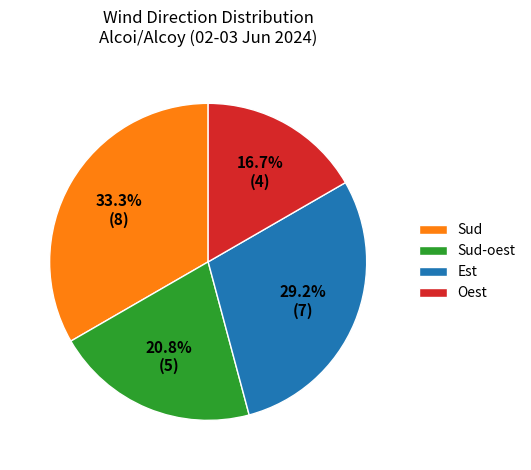

Count the number of slices in the pie.

4